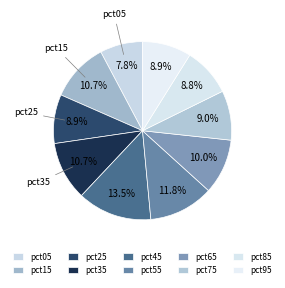

How many slices are in this pie chart?

10